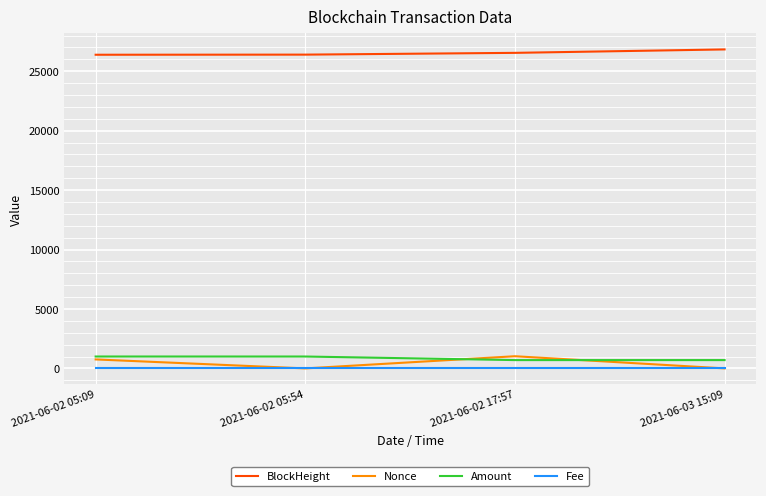

Is this an area chart (filled region under the line)?

No